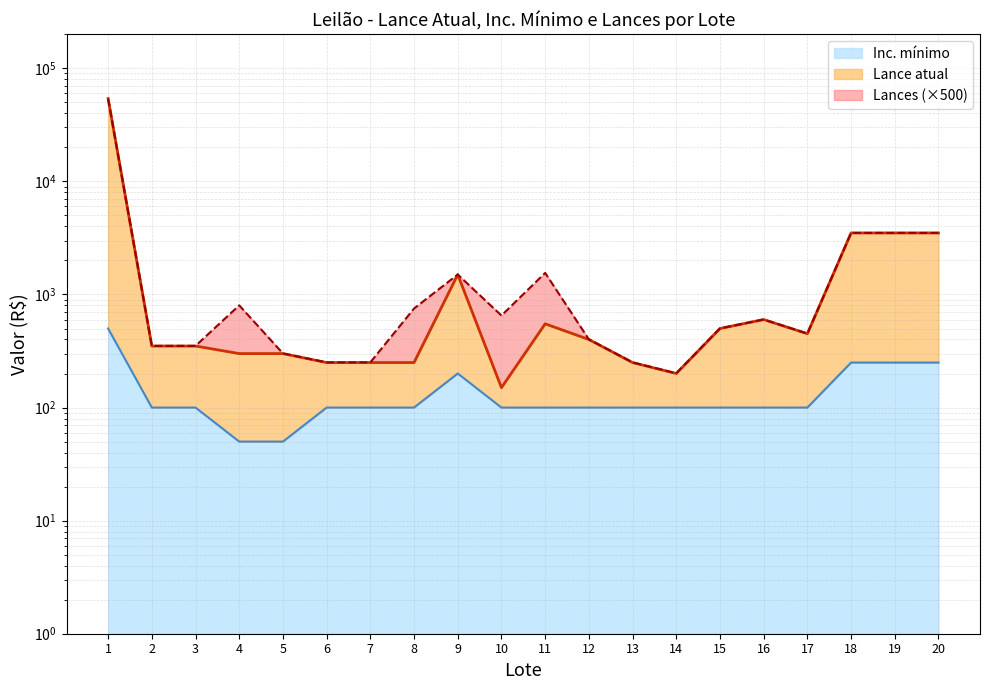

True or false: Lance atual has a value of 250 at 8.

True